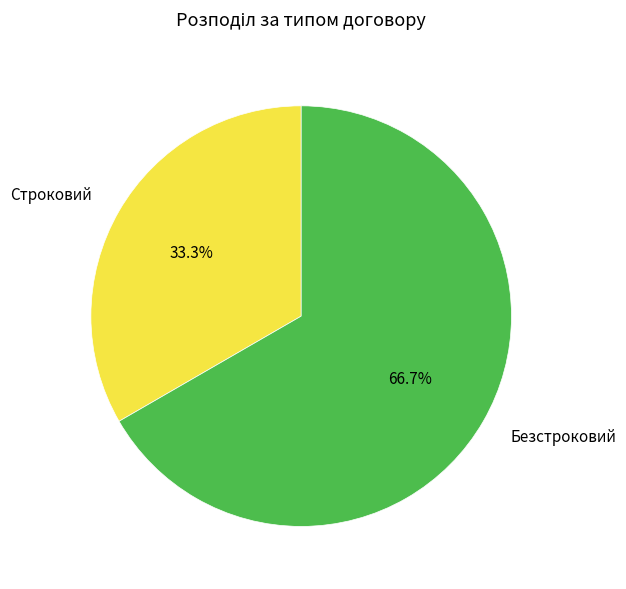

Which slice is the largest?

Безстроковий